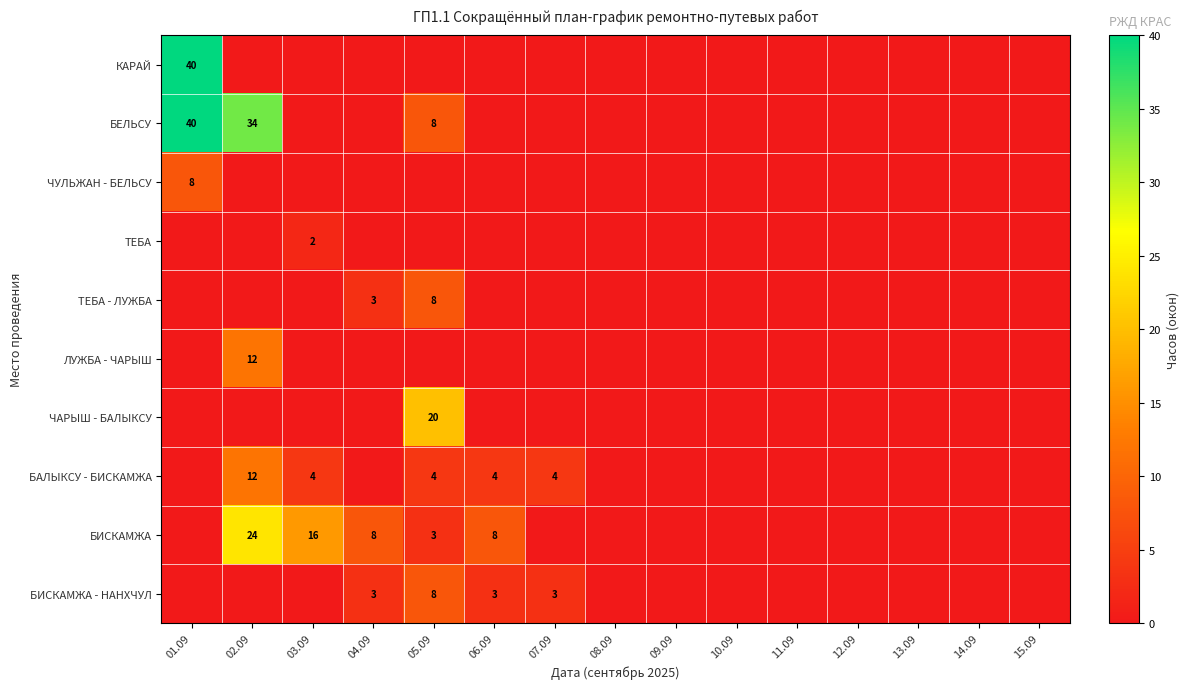

The value of БАЛЫКСУ - БИСКАМЖА at 06.09 is 2. True or false?

False